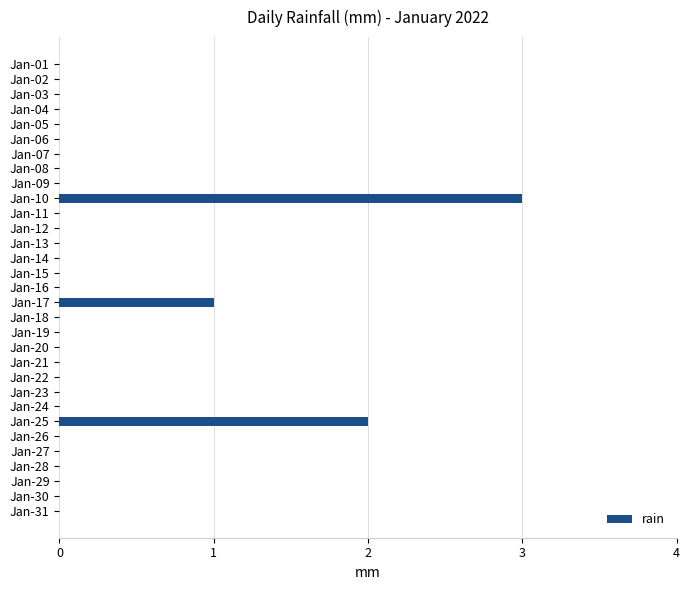

Are the bars horizontal?

Yes